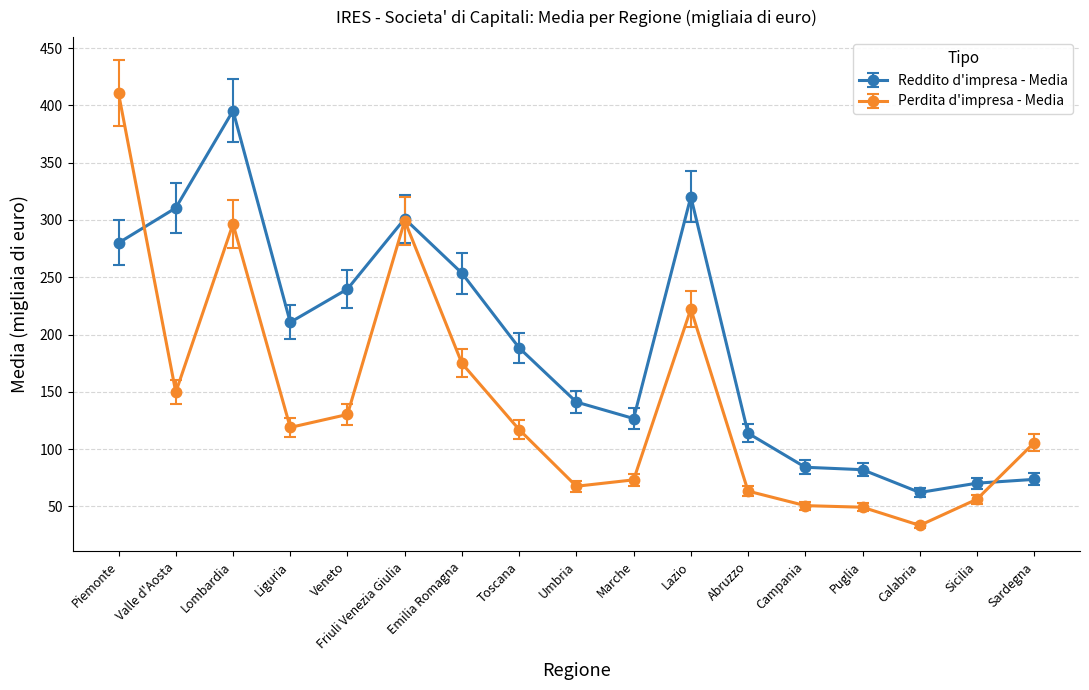

True or false: Reddito d'impresa - Media has more than 1 points higher than both neighbors.

True